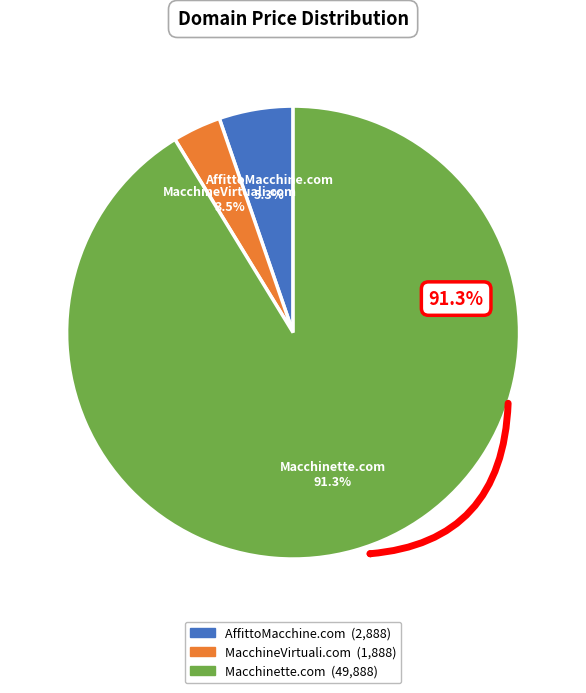

Is the sum of Macchinette.com and AffittoMacchine.com greater than half?

Yes